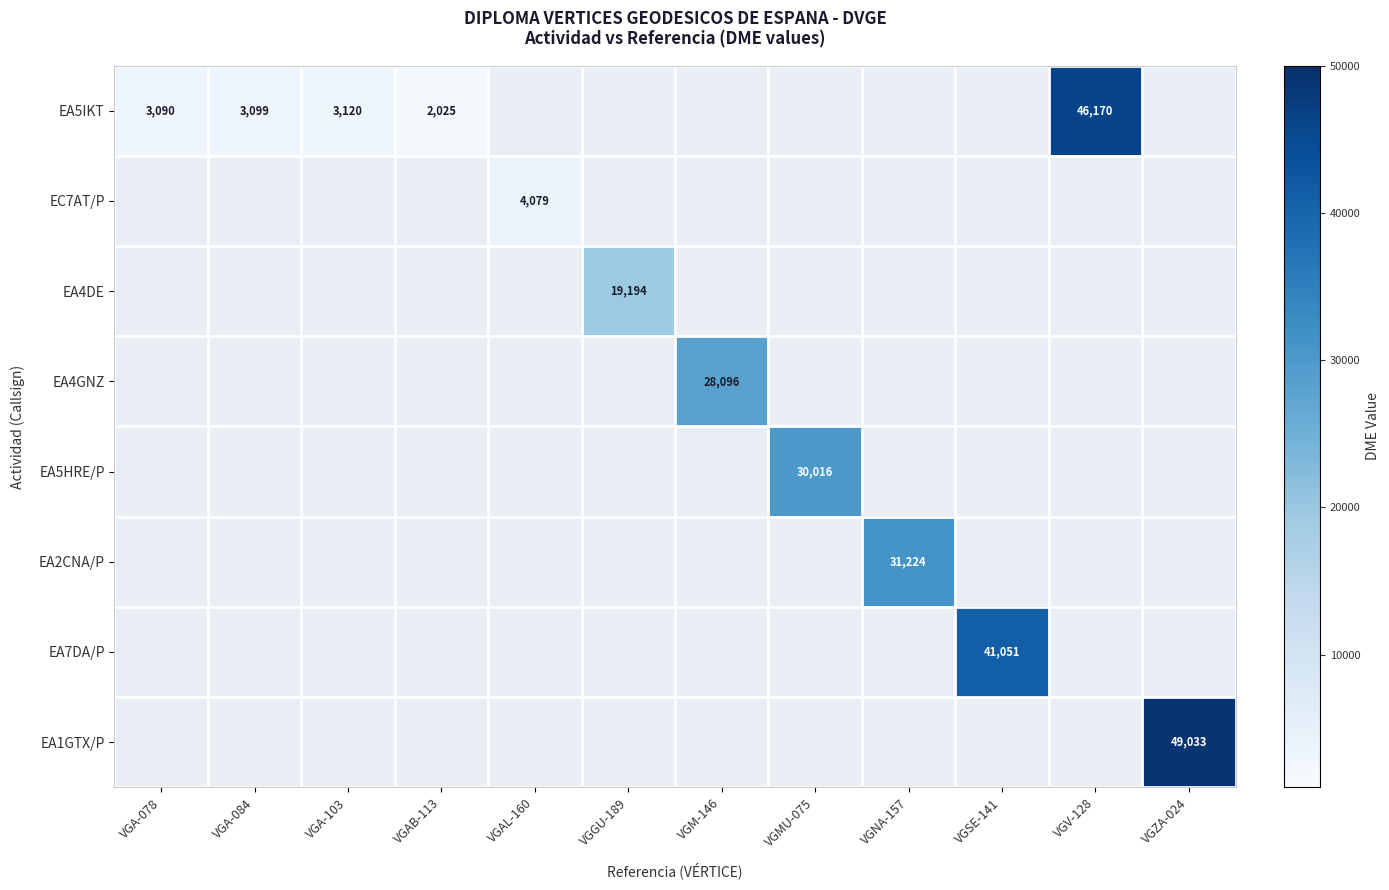

The EA5HRE/P series shows 46795 at VGMU-075. True or false?

False